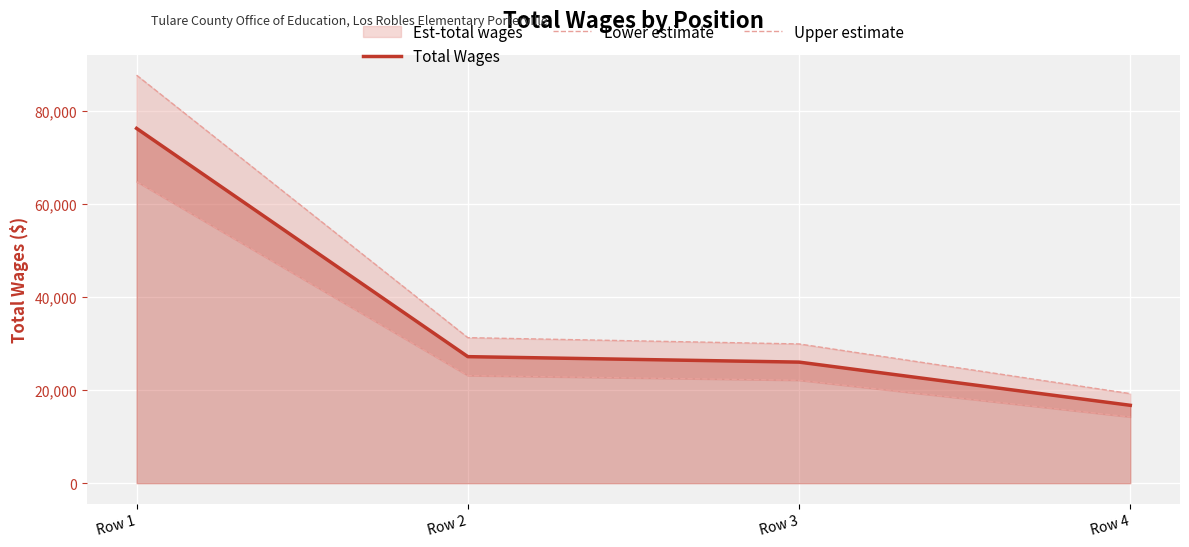

At how many categories does at least one series exceed 31668?

1